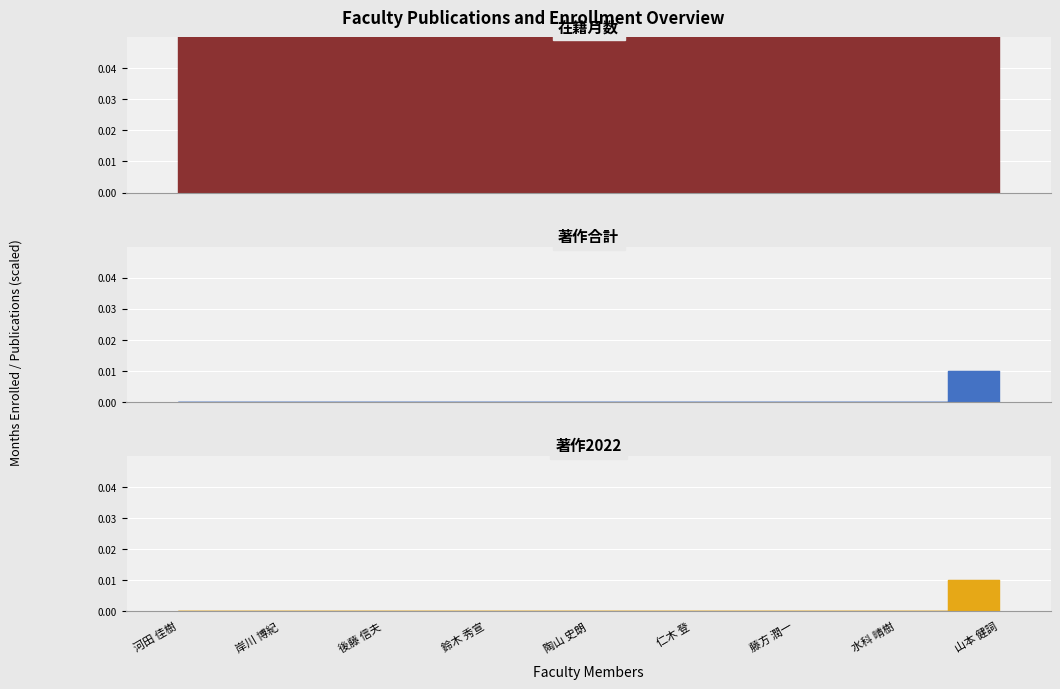

Is it true that 在籍月数 equals 1.1 at 岸川 博紀?

True